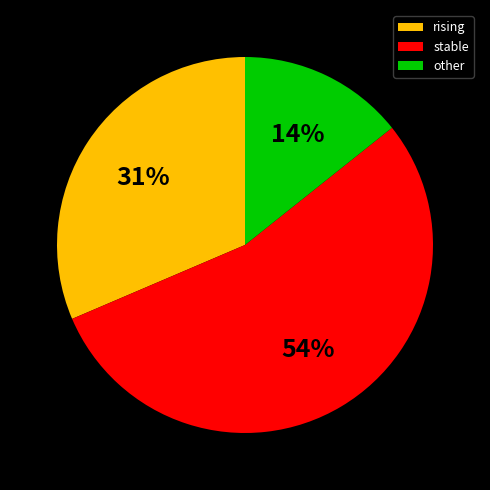

Count the number of slices in the pie.

3